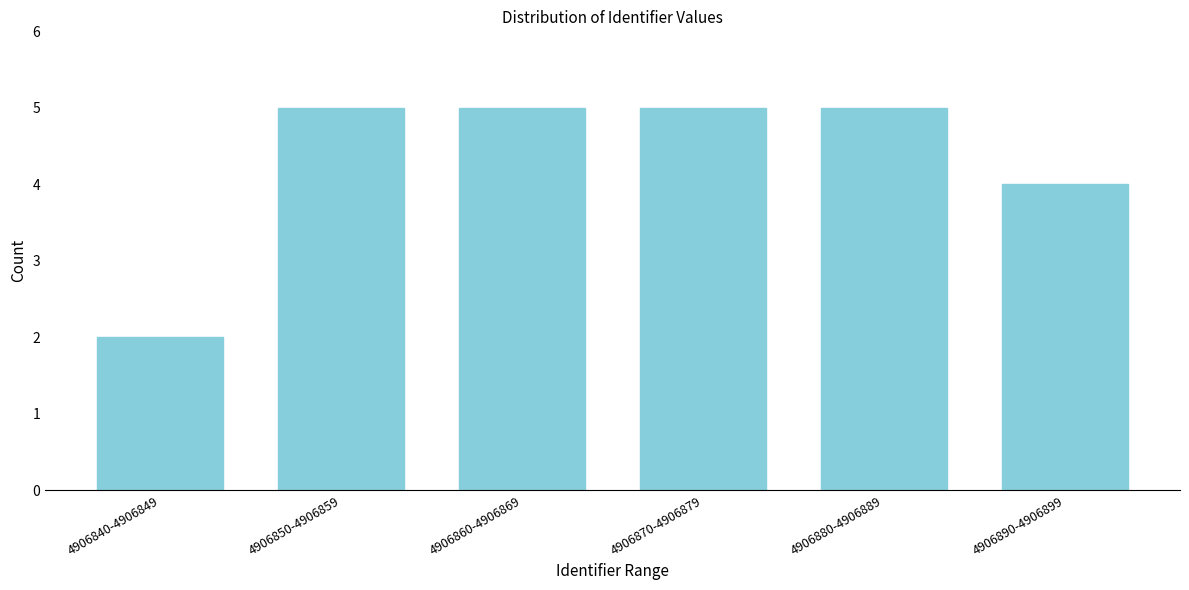

Reading left to right, list all the values displayed in this chart.

4906840-4906849=2	4906850-4906859=5	4906860-4906869=5	4906870-4906879=5	4906880-4906889=5	4906890-4906899=4